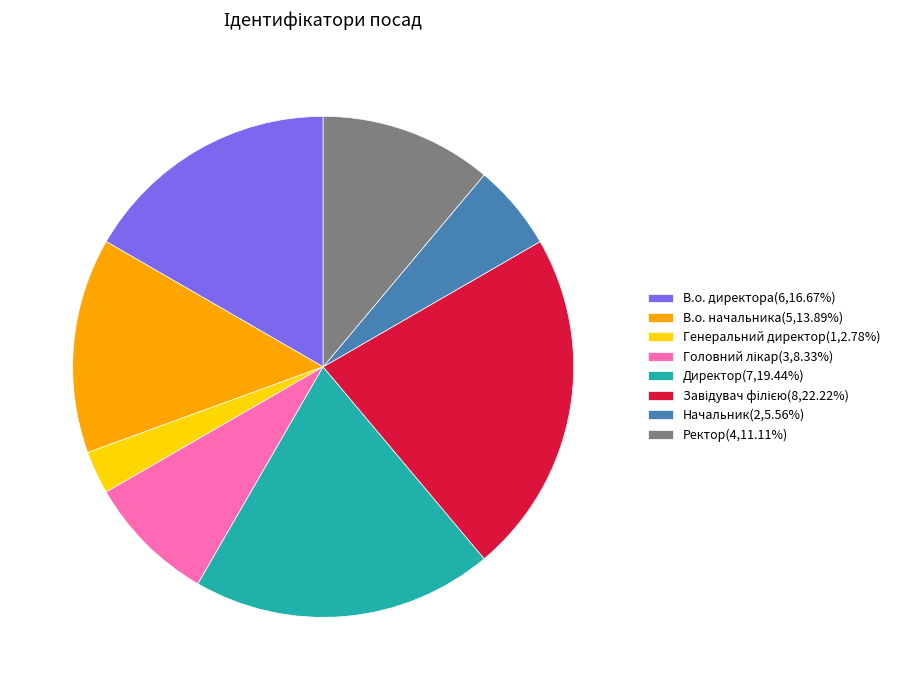

Combined, do В.о. начальника(5,13.89%) and В.о. директора(6,16.67%) account for over 50%?

No